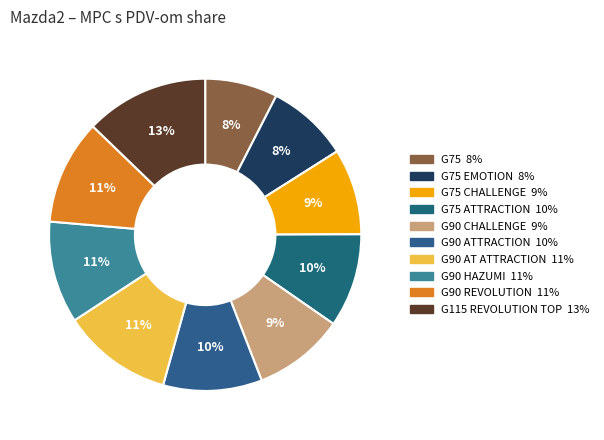

To the nearest percent, what is the difference between the largest and smallest slice percentages?

5%